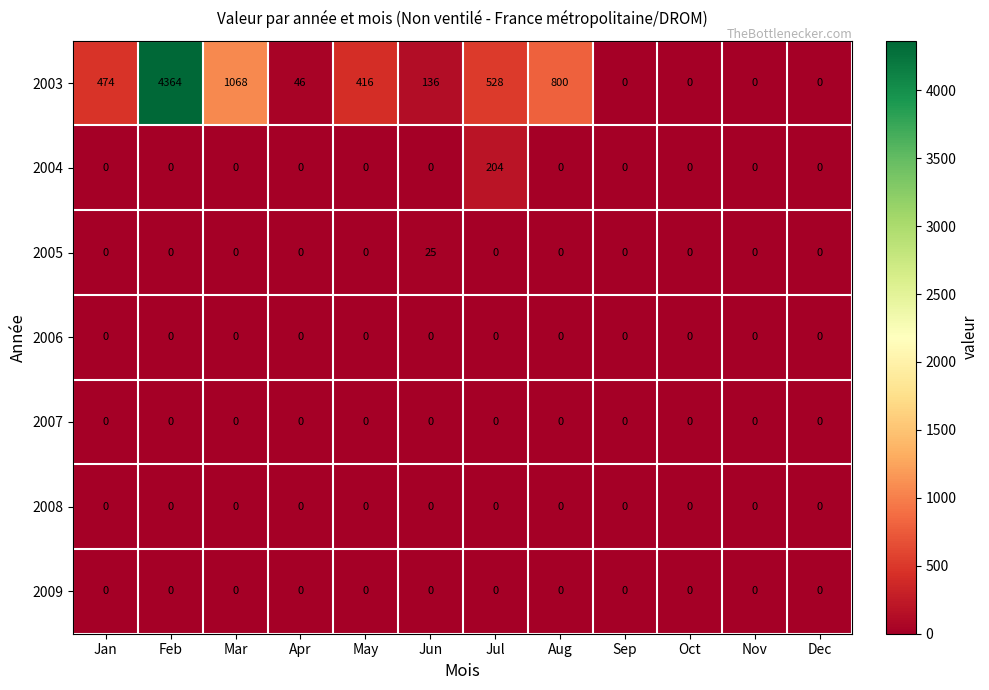

Which series has the largest total across all categories?

2003